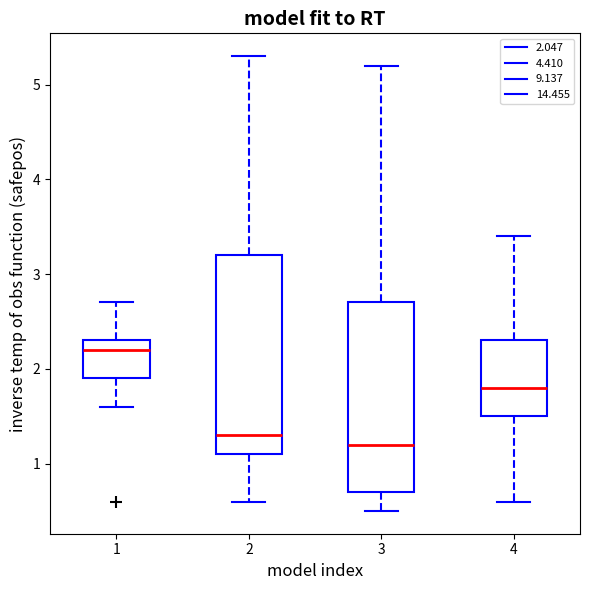

Reading left to right, read every box against the y-axis: the position of its median line, the range the box covers, and the ends of its whiskers. The values are not printed on the chart, so give them approximately, as read against the axis.

1: median 2.2, box 1.9 to 2.3, whiskers 1.6 to 2.7
2: median 1.3, box 1.1 to 3.2, whiskers 0.6 to 5.3
3: median 1.2, box 0.7 to 2.7, whiskers 0.5 to 5.2
4: median 1.8, box 1.5 to 2.3, whiskers 0.6 to 3.4